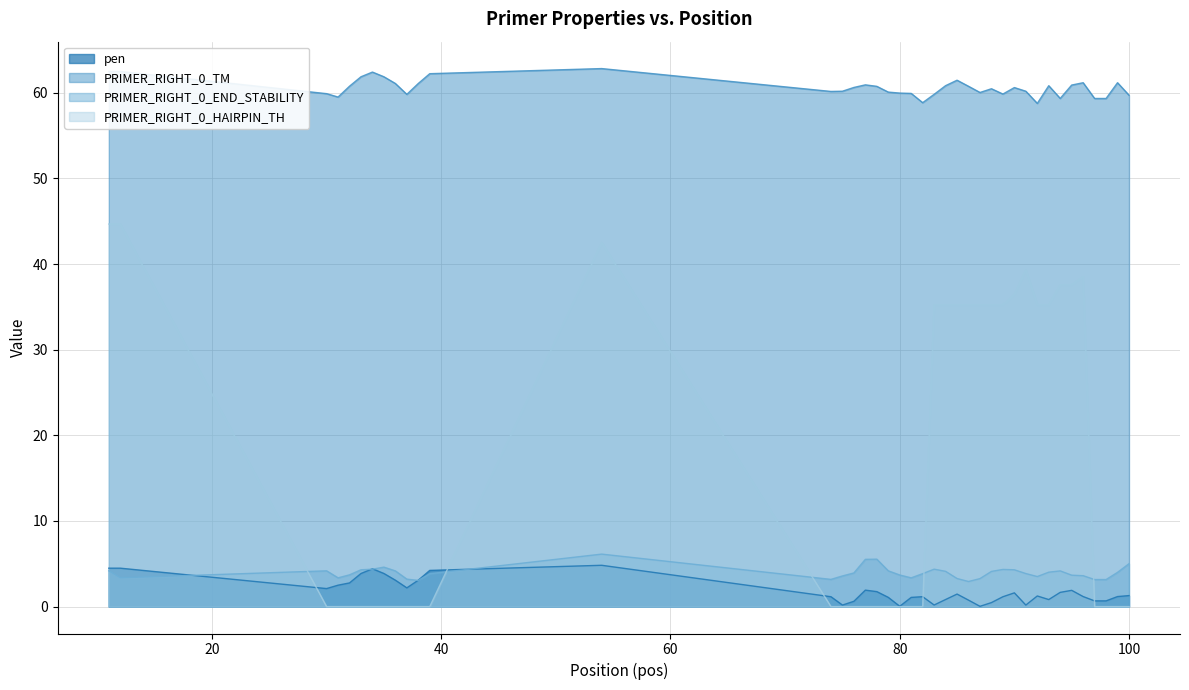

What is the total value across all series at 98?

63.2